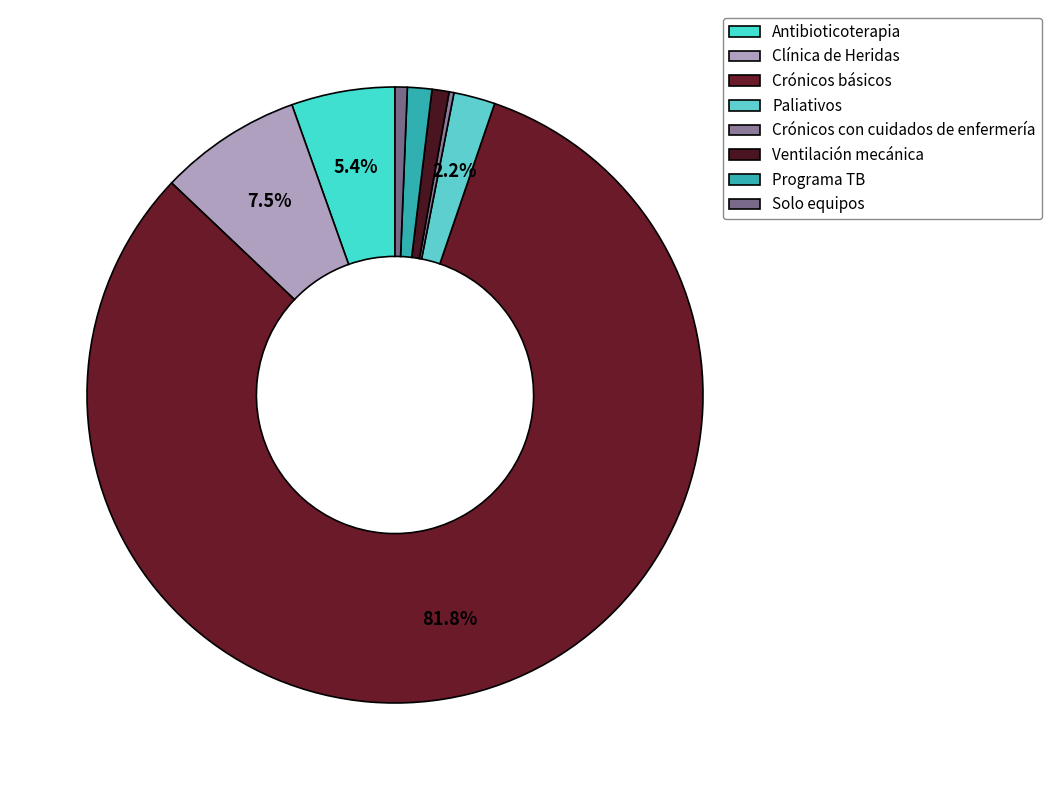

Count the number of slices in the pie.

8